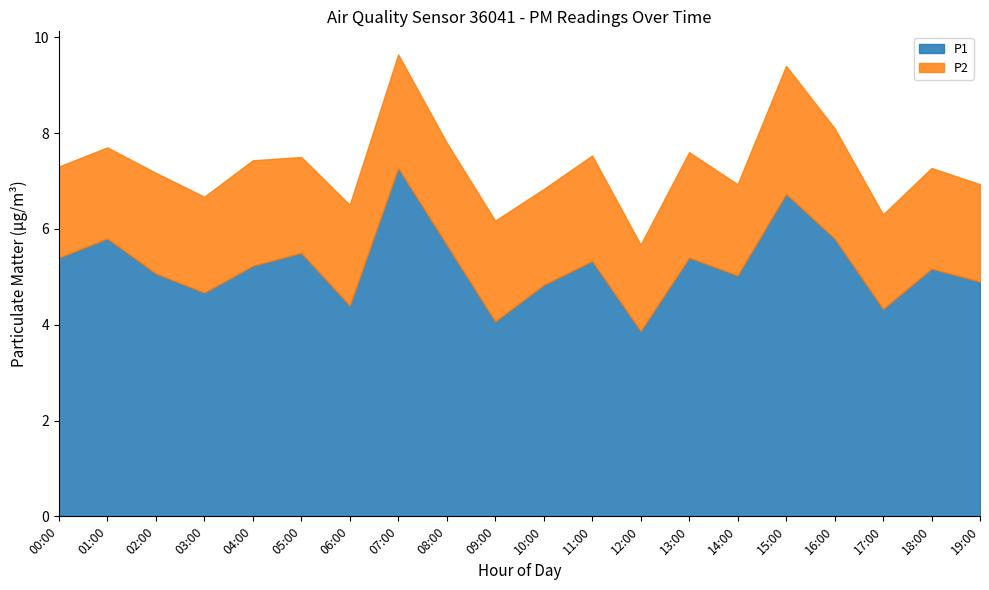

Does the chart display data point markers on the line(s)?

No